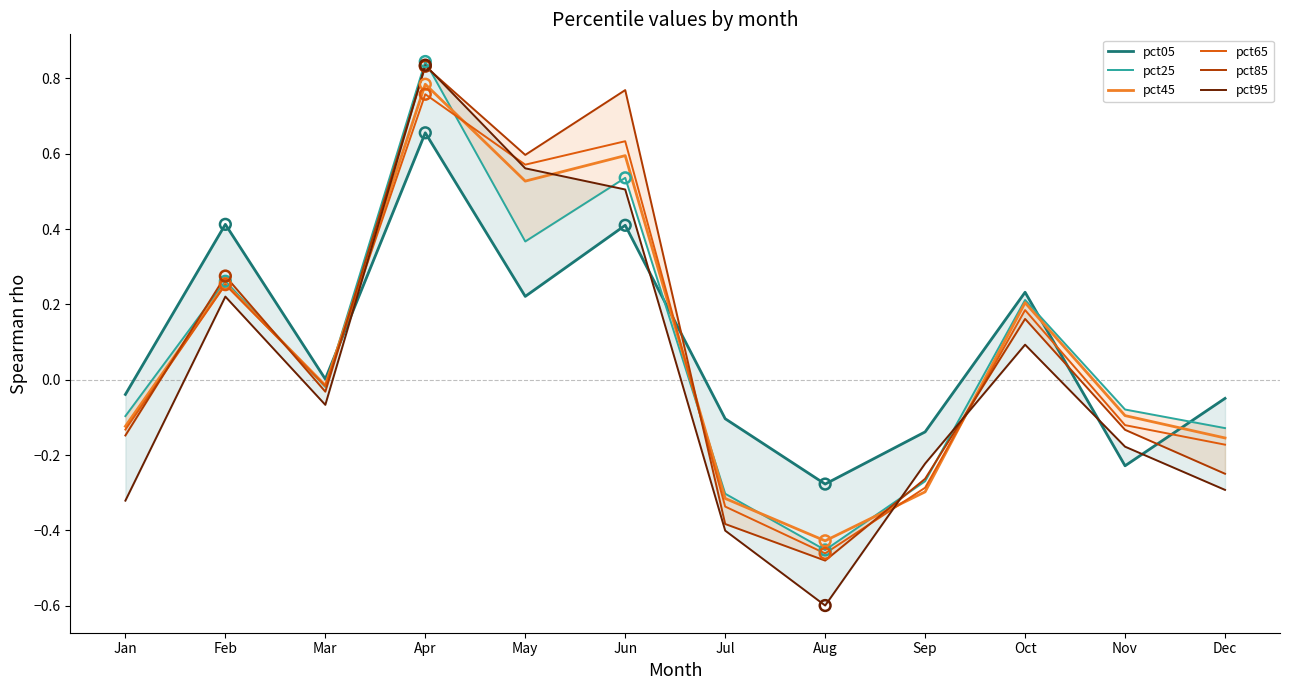

What is the total value across all series at Oct?

1.1